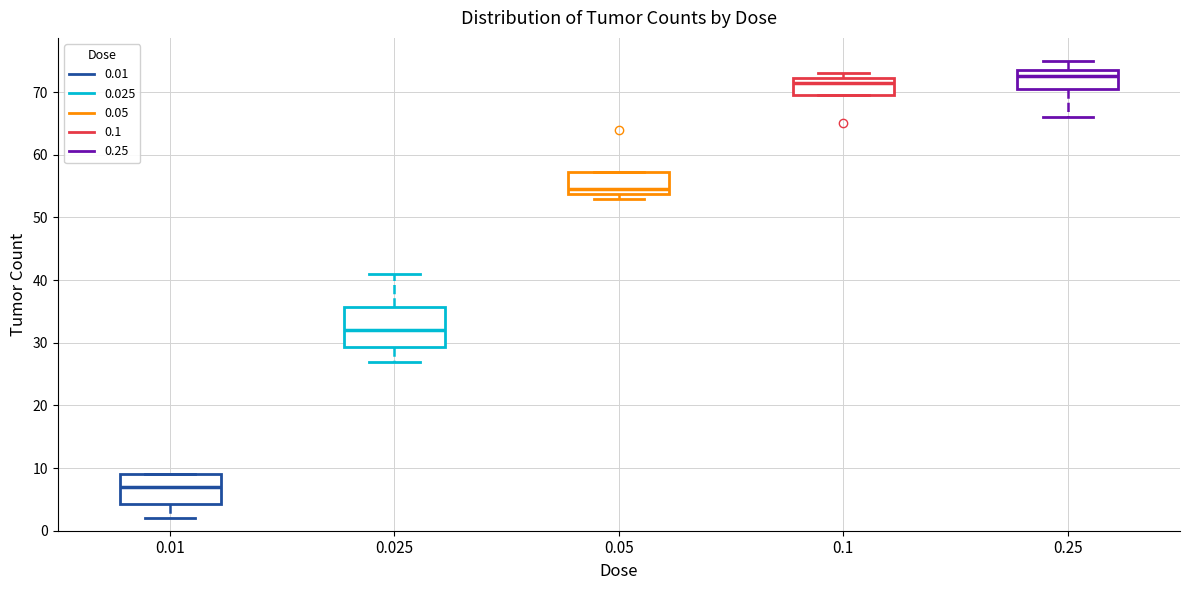

Where is the lower edge of the box at x = 0.01 on the y-axis? The values are not printed on the chart, so give them approximately, as read against the axis.

4